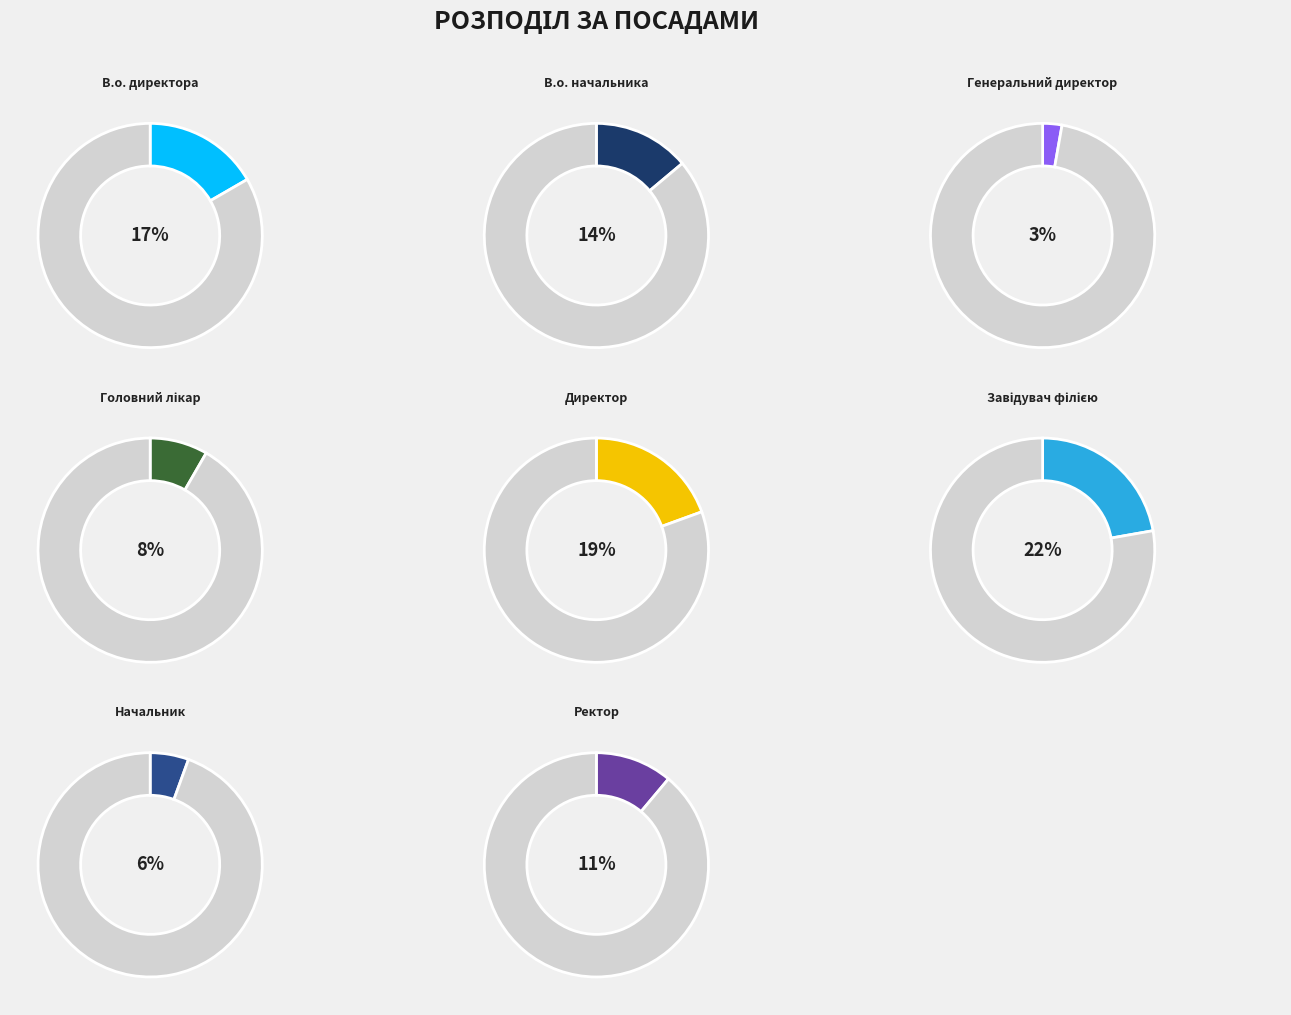

To the nearest percent, what is the difference between the largest and smallest slice percentages?

19%